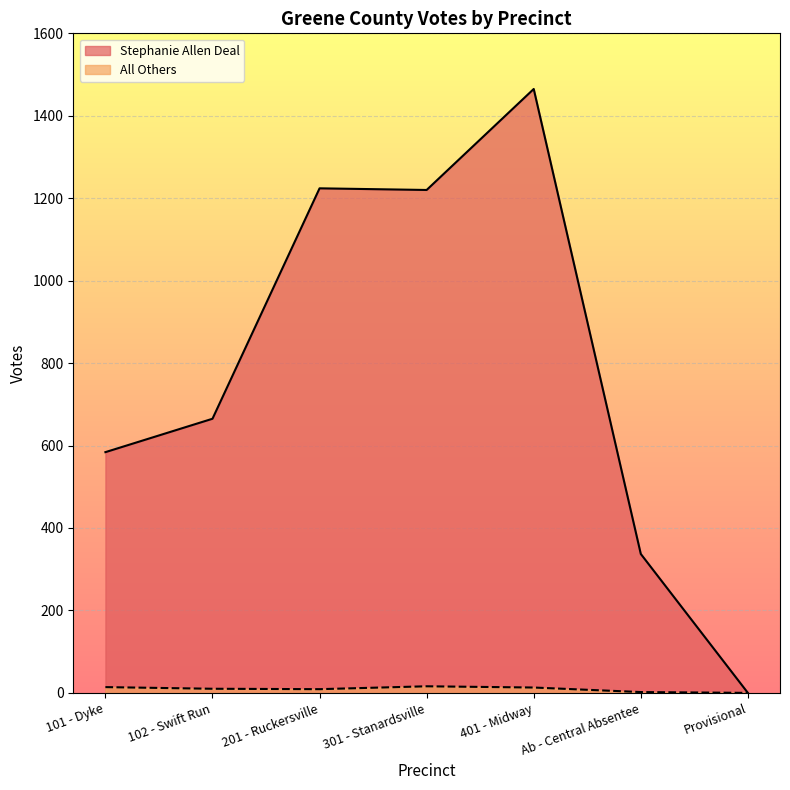

At which label does All Others first exceed 10?

101 - Dyke